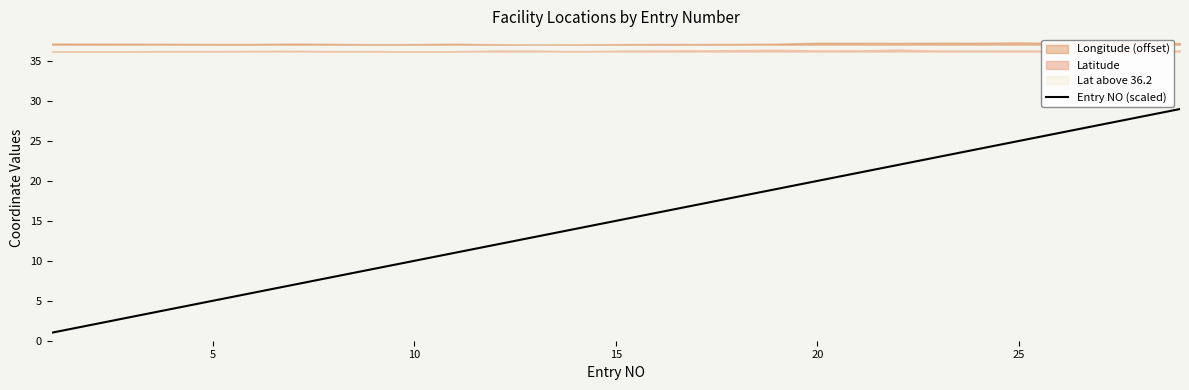

What is the minimum value shown in the chart?

1